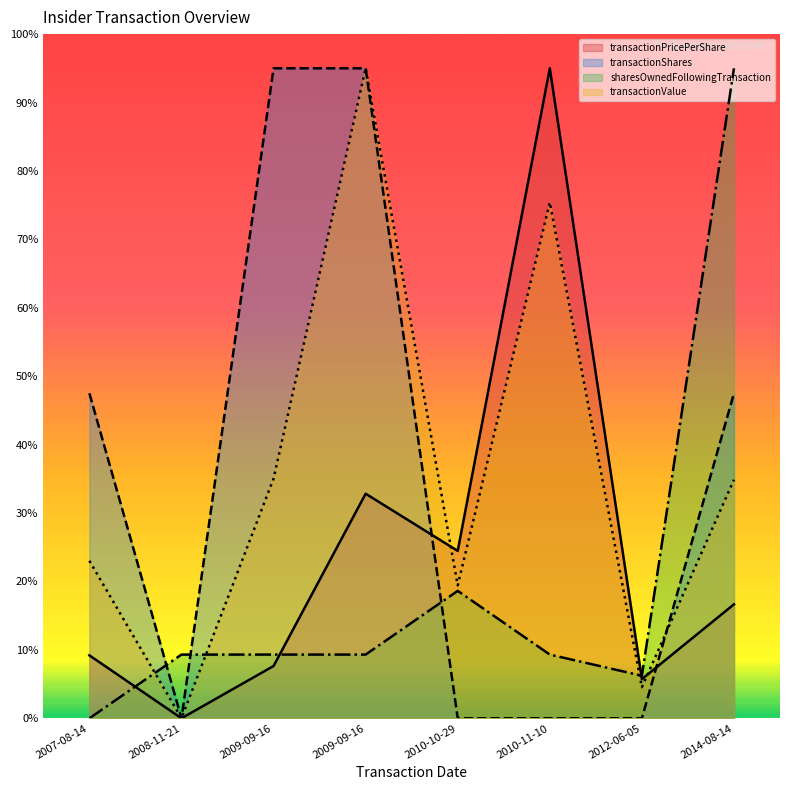

What is the sum of the transactionValue values at 2009-09-16 and 2010-11-10?

170.4